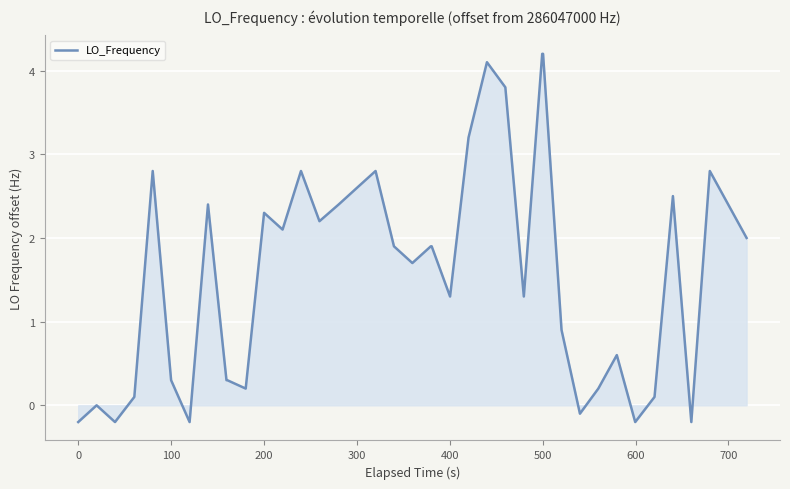

What is the difference between the maximum and minimum values?

4.4